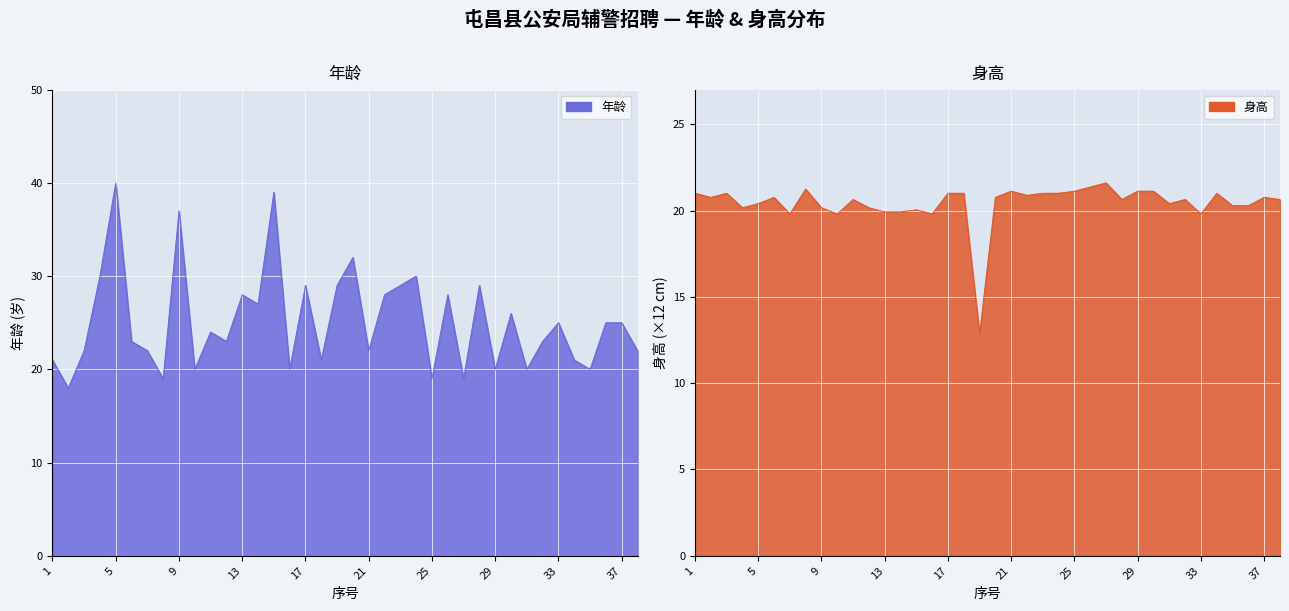

At which label does 年龄 reach its peak?

5